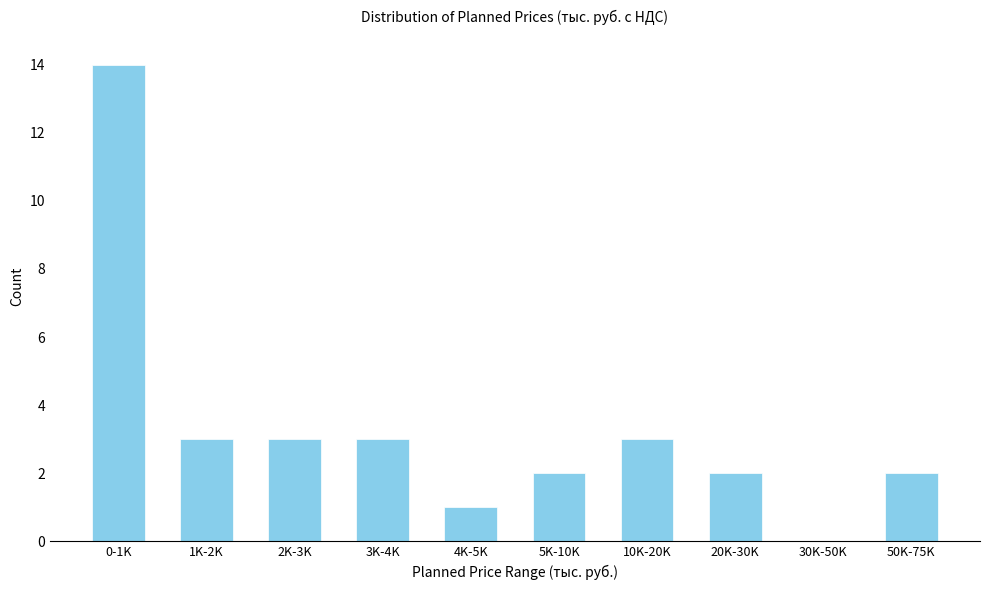

Reading left to right, list all the values displayed in this chart.

0-1K=14	1K-2K=3	2K-3K=3	3K-4K=3	4K-5K=1	5K-10K=2	10K-20K=3	20K-30K=2	30K-50K=0	50K-75K=2